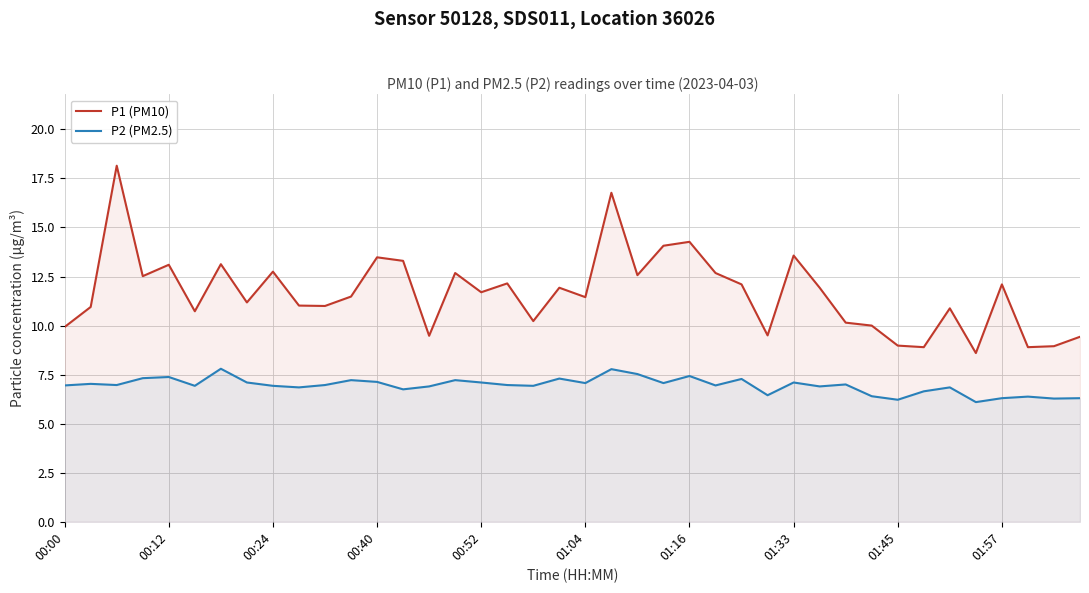

List the series in order of their overall mean, highest first.

P1 (PM10), P2 (PM2.5)